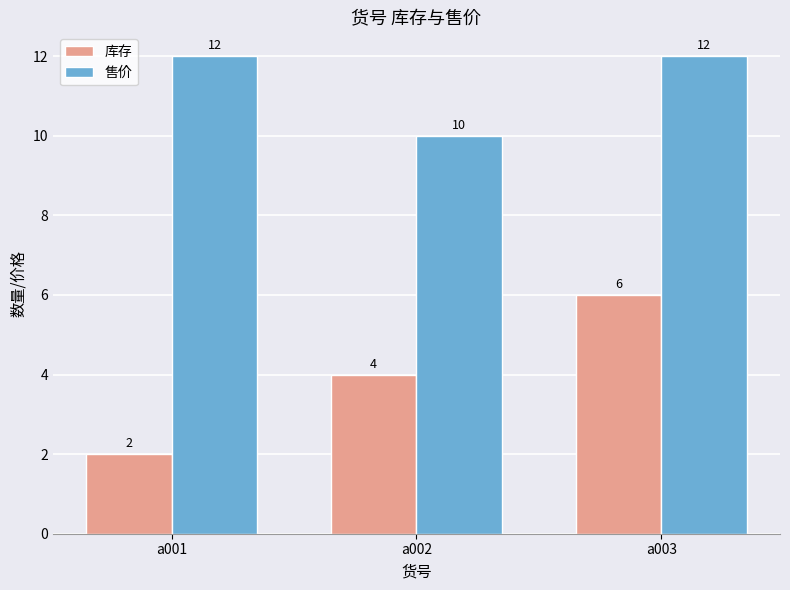

Reading right to left, transcribe all the data shown in this chart.

库存: 6	4	2
售价: 12	10	12